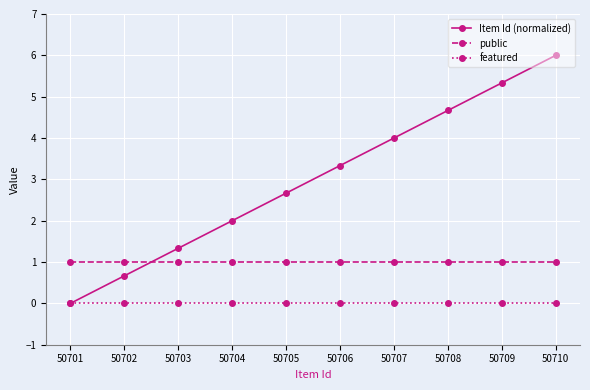

Rank the series by their maximum value, from lowest to highest.

featured, public, Item Id (normalized)